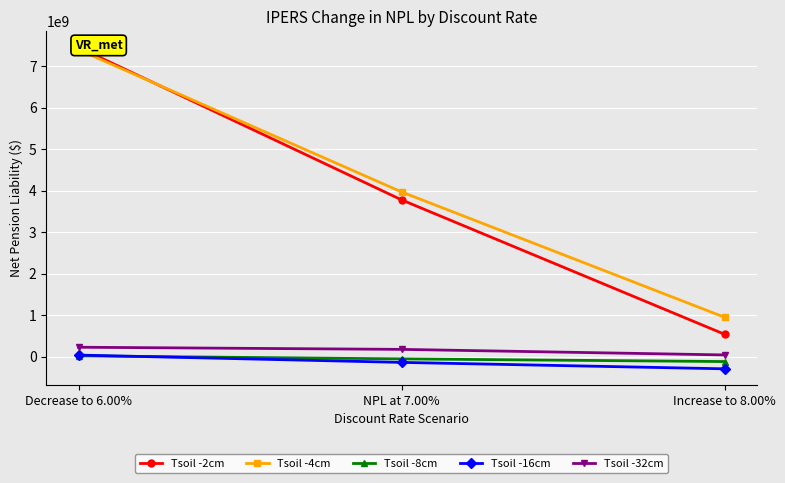

What is the value of the Tsoil -32cm point at the 2nd from the left?

175949545